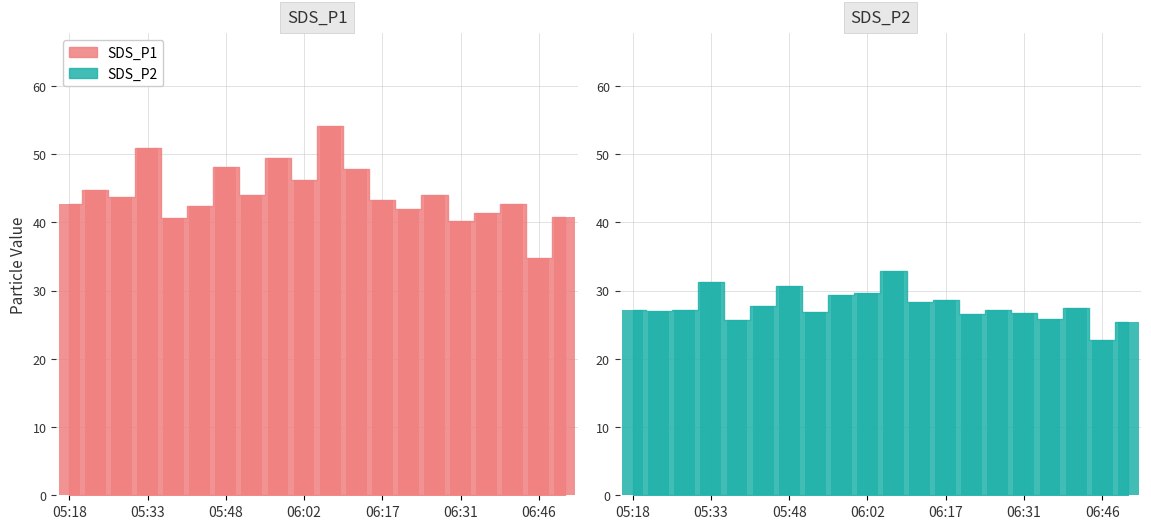

List the series in order of their overall mean, highest first.

SDS_P1, SDS_P2